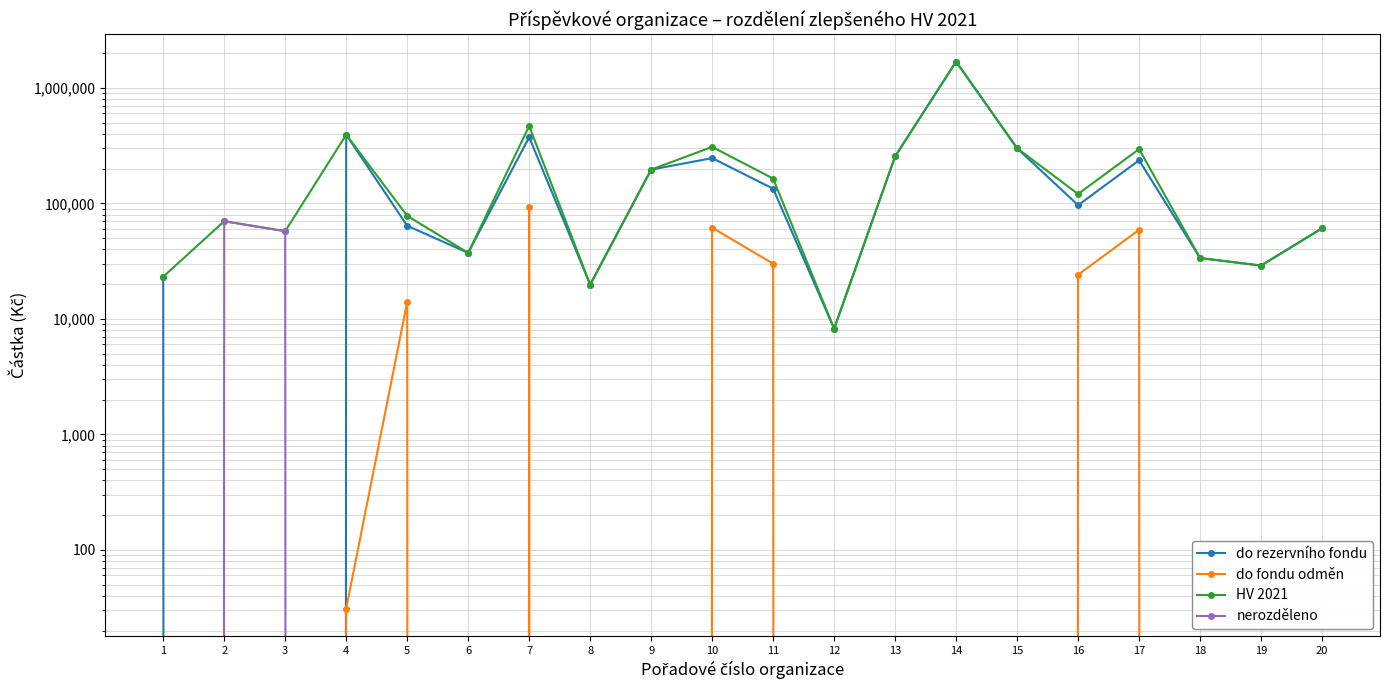

The do fondu odměn series shows 58995.5 at 17. True or false?

True